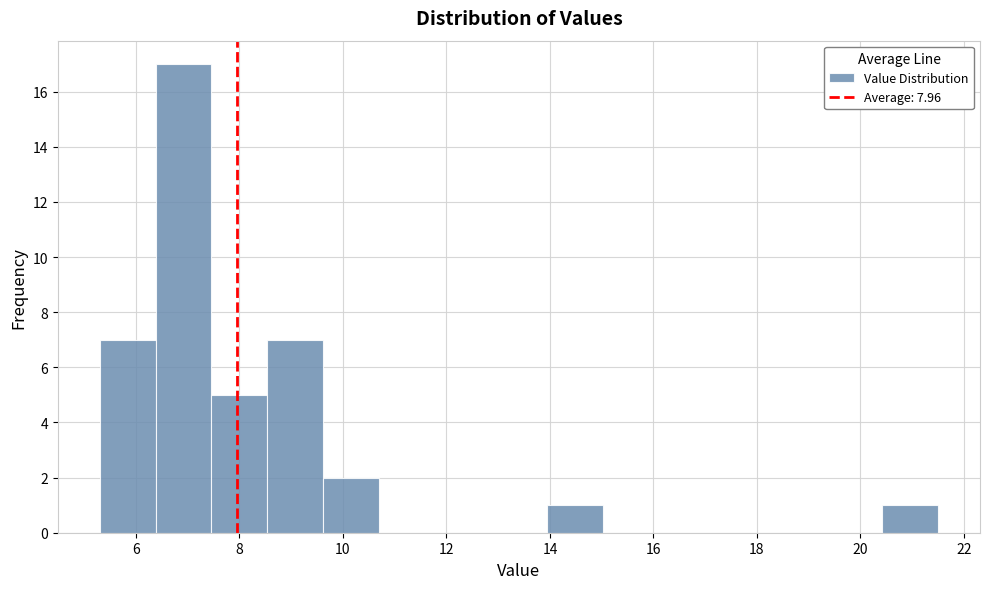

How tall is the bar that spans 13.94 to 15.02 on the x-axis? Neither the bar edges nor the heights are printed on the chart, so give them approximately, as read against the axes.

1